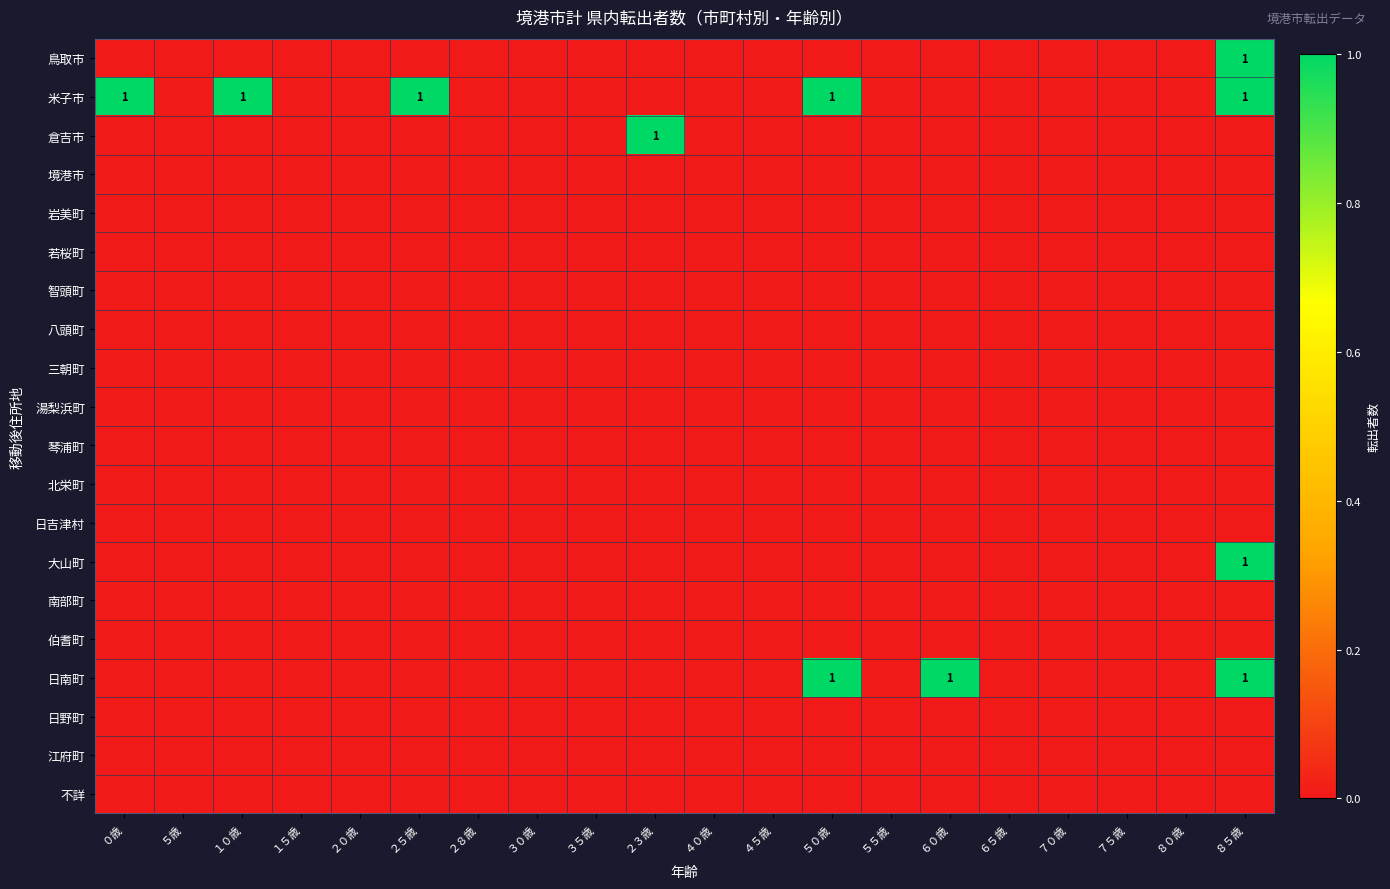

True or false: 智頭町 has a value of 0 at ８０歳.

True